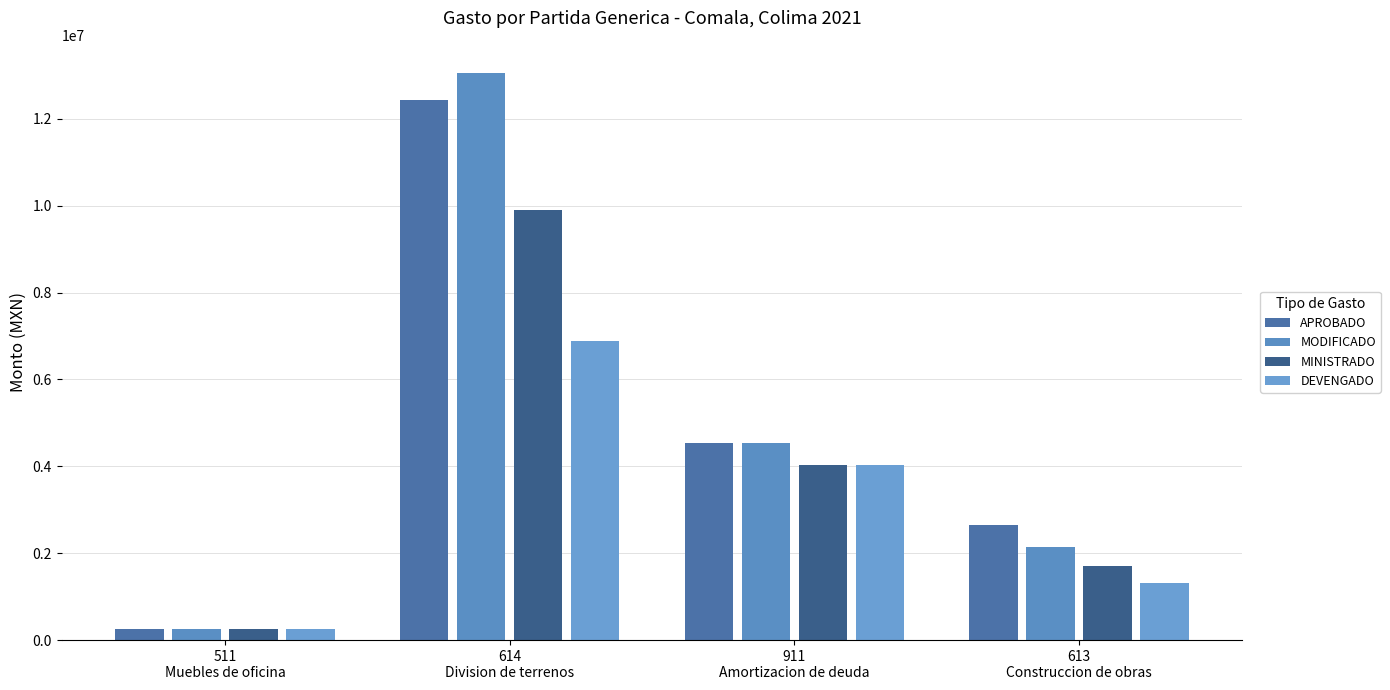

Is it true that MINISTRADO equals 9908225.0 at 614
Division de terrenos?

True